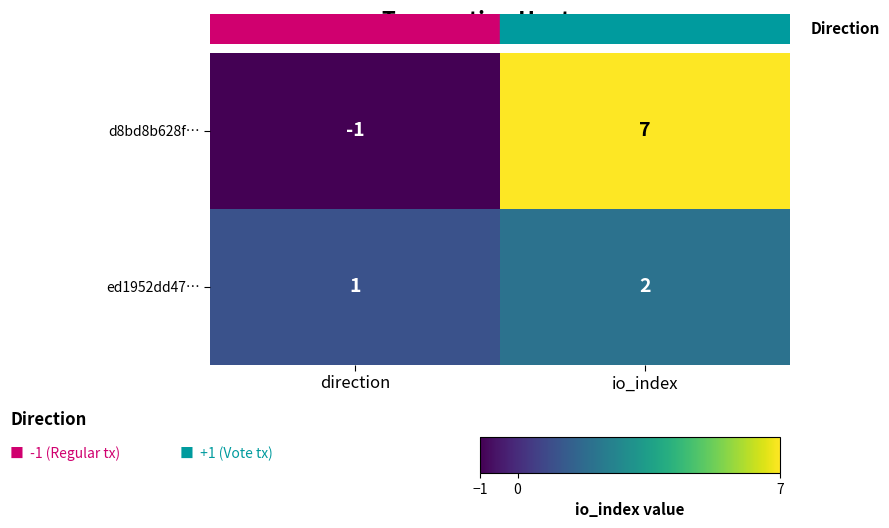

Which category has the highest value across all series?

io_index